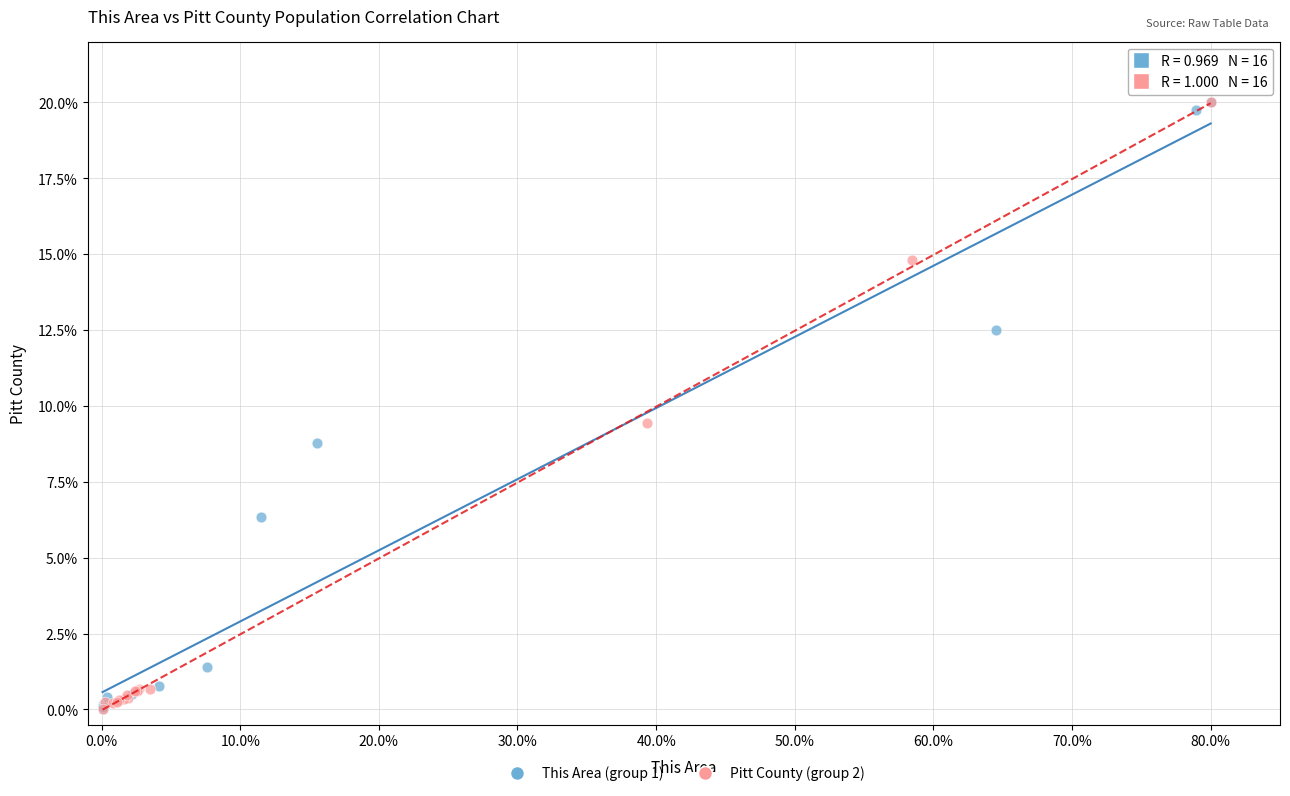

What are all the series names shown in the legend?

This Area (group 1), Pitt County (group 2)